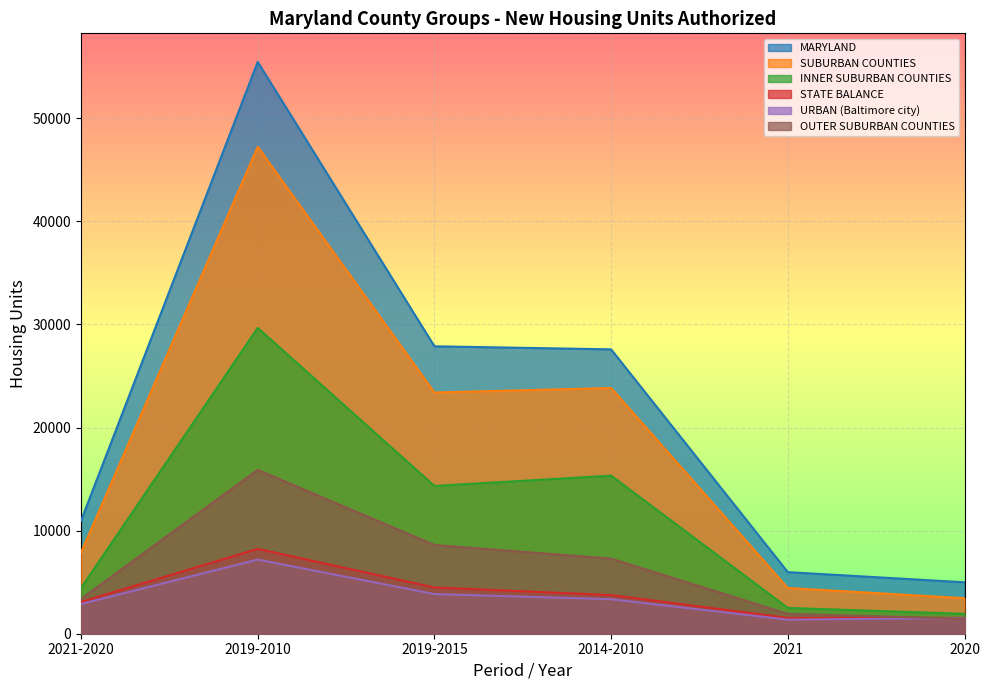

Where is the first local maximum for STATE BALANCE?

2019-2010